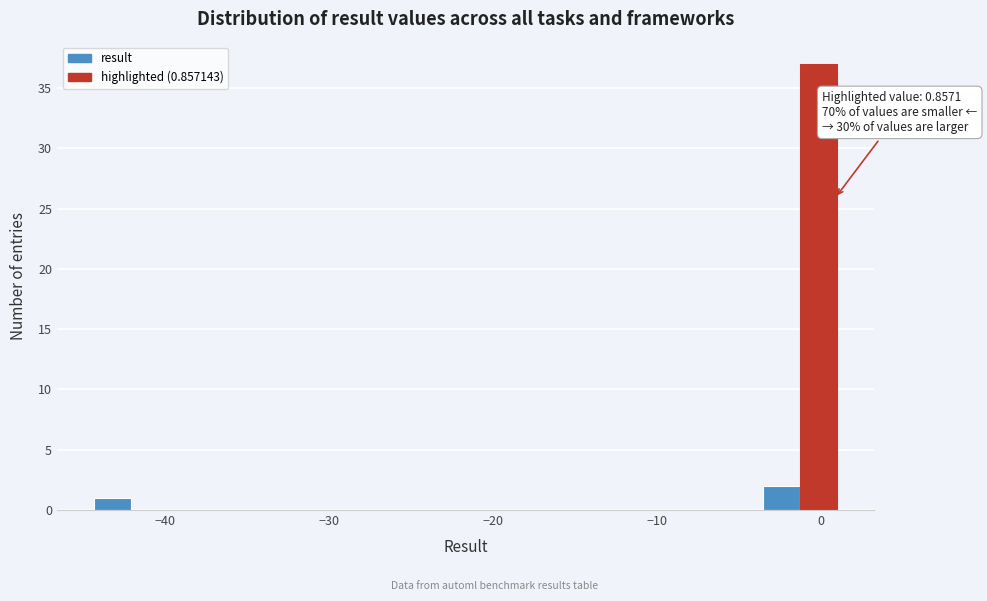

Around what value on the x-axis is the tallest bar? Give the approximate position of its centre, as read against the axis.

0